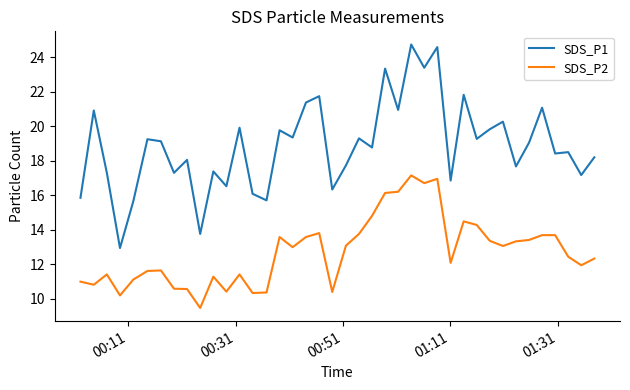

List the series in order of their overall mean, lowest first.

SDS_P2, SDS_P1